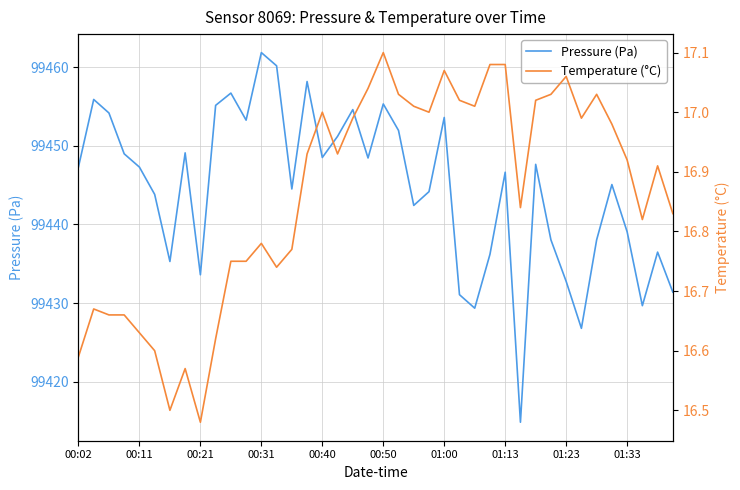

True or false: Temperature (°C) and Pressure (Pa) intersect in this chart.

False